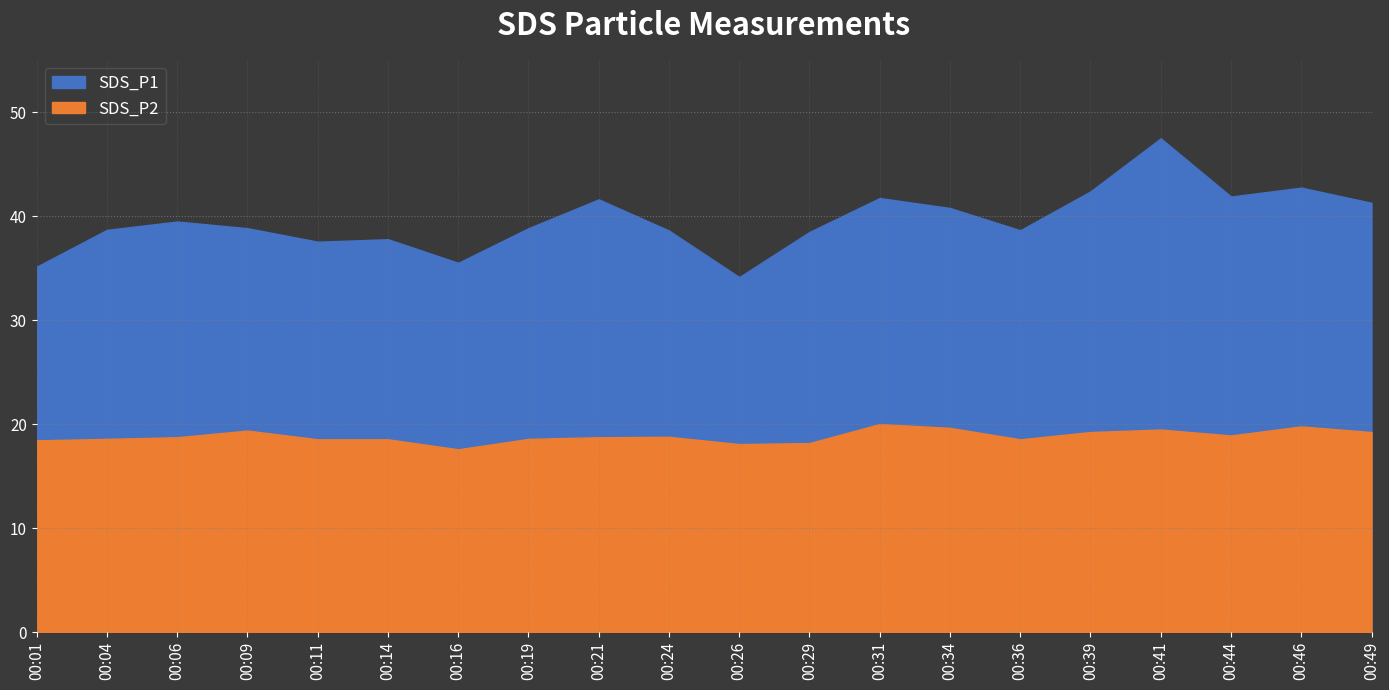

Is it true that SDS_P2 equals 5.2 at 00:41?

False